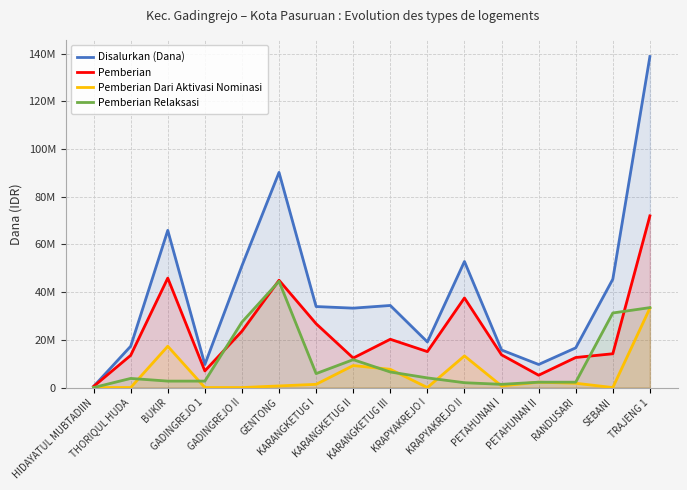

Reading left to right, transcribe all the data shown in this chart.

Disalurkan (Dana): HIDAYATUL MUBTADIIN=450000	THORIQUL HUDA=17325000	BUKIR=65925000	GADINGREJO 1=9675000	GADINGREJO II=51075000	GENTONG=90225000	KARANGKETUG I=33975000	KARANGKETUG II=33300000	KARANGKETUG III=34425000	KRAPYAKREJO I=19125000	KRAPYAKREJO II=52875000	PETAHUNAN I=15750000	PETAHUNAN II=9675000	RANDUSARI=16650000	SEBANI=45450000	TRAJENG 1=138825000
Pemberian: HIDAYATUL MUBTADIIN=450000	THORIQUL HUDA=13500000	BUKIR=45900000	GADINGREJO 1=6975000	GADINGREJO II=23625000	GENTONG=45000000	KARANGKETUG I=26775000	KARANGKETUG II=12375000	KARANGKETUG III=20250000	KRAPYAKREJO I=15075000	KRAPYAKREJO II=37575000	PETAHUNAN I=13725000	PETAHUNAN II=5175000	RANDUSARI=12600000	SEBANI=14175000	TRAJENG 1=72000000
Pemberian Dari Aktivasi Nominasi: HIDAYATUL MUBTADIIN=0	THORIQUL HUDA=0	BUKIR=17325000	GADINGREJO 1=0	GADINGREJO II=0	GENTONG=675000	KARANGKETUG I=1350000	KARANGKETUG II=9225000	KARANGKETUG III=7650000	KRAPYAKREJO I=0	KRAPYAKREJO II=13275000	PETAHUNAN I=675000	PETAHUNAN II=2250000	RANDUSARI=1800000	SEBANI=0	TRAJENG 1=33300000
Pemberian Relaksasi: HIDAYATUL MUBTADIIN=0	THORIQUL HUDA=3825000	BUKIR=2700000	GADINGREJO 1=2700000	GADINGREJO II=27450000	GENTONG=44550000	KARANGKETUG I=5850000	KARANGKETUG II=11700000	KARANGKETUG III=6525000	KRAPYAKREJO I=4050000	KRAPYAKREJO II=2025000	PETAHUNAN I=1350000	PETAHUNAN II=2250000	RANDUSARI=2250000	SEBANI=31275000	TRAJENG 1=33525000